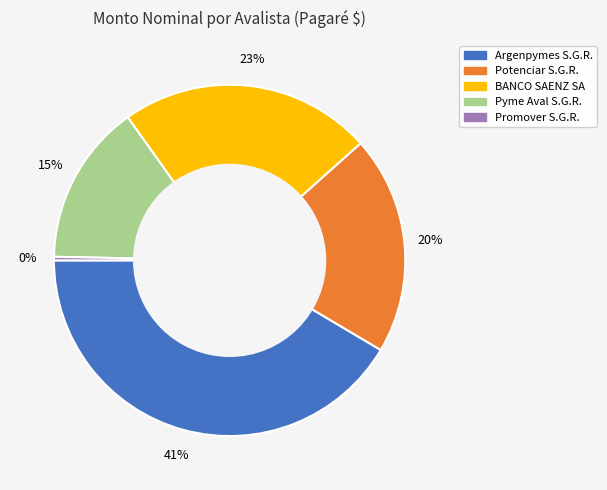

Do Pyme Aval S.G.R. and Promover S.G.R. together represent more than half of the pie?

No